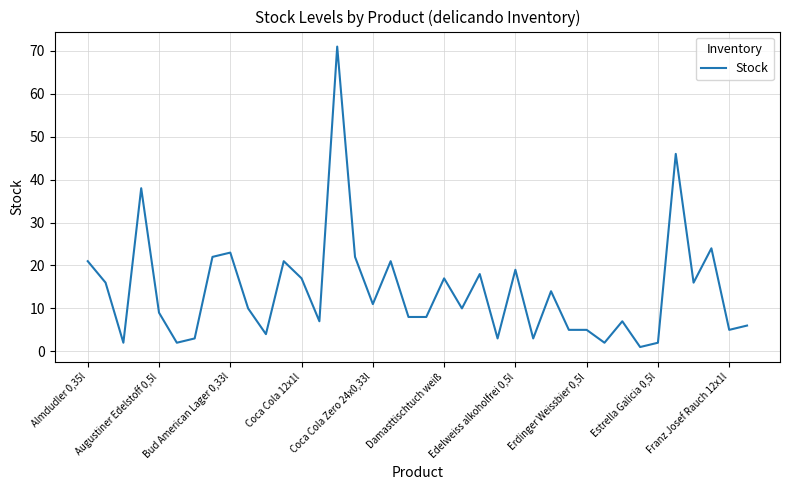

What is the greatest value displayed?

71